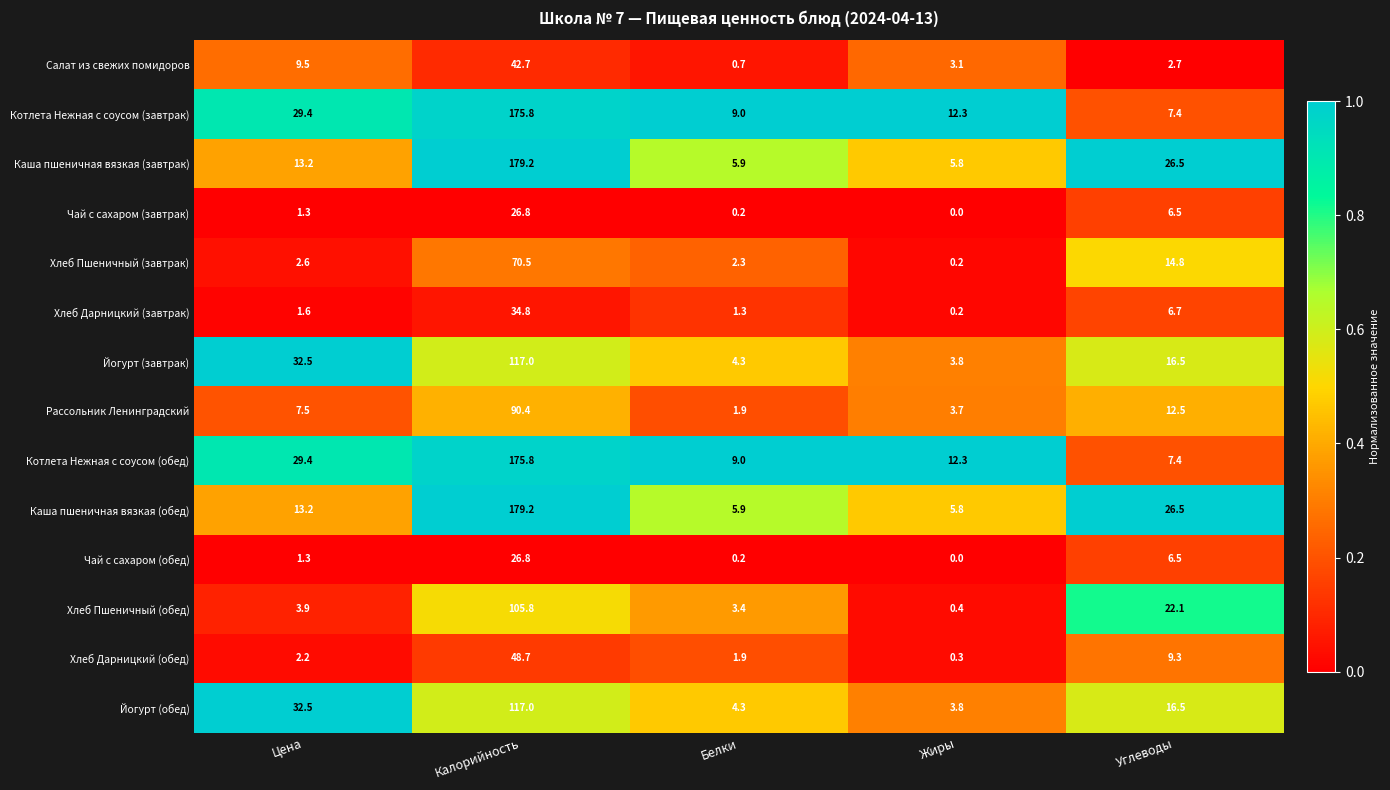

What is the difference between the maximum and second lowest values in the Хлеб Дарницкий (обед) series?

46.8